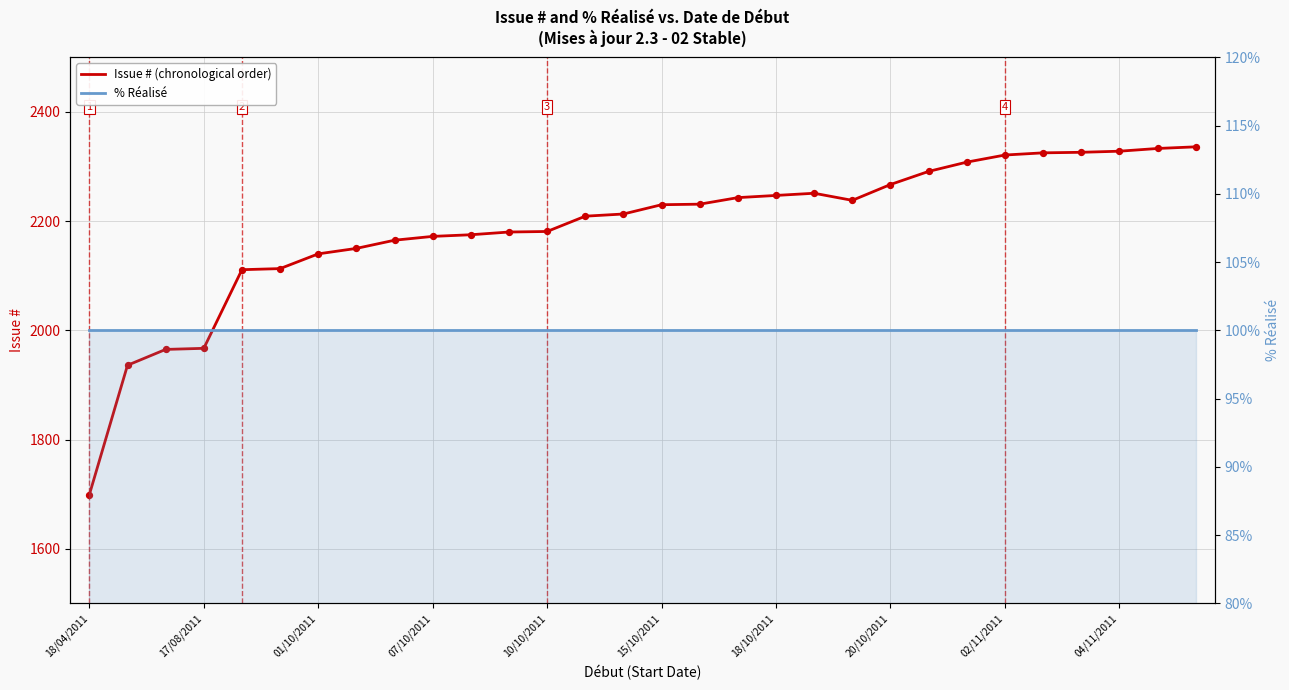

Which series reaches the maximum Y coordinate?

Issue # (chronological order)